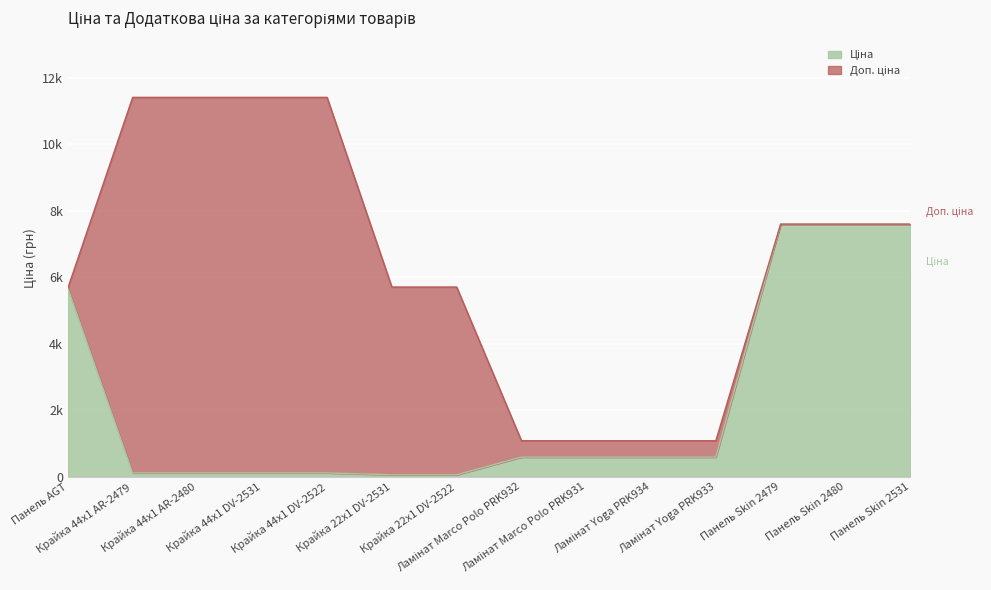

True or false: Ціна and Доп. ціна cross at least once.

False